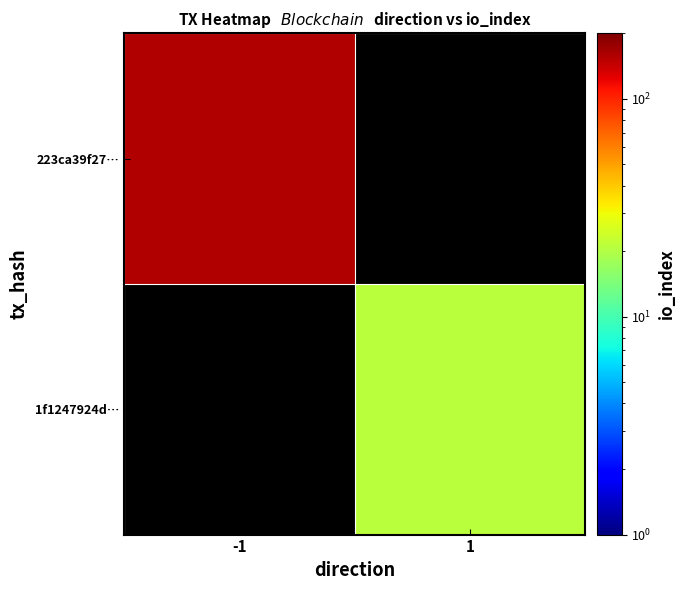

The 223ca39f27… series shows 159.0 at -1. True or false?

True